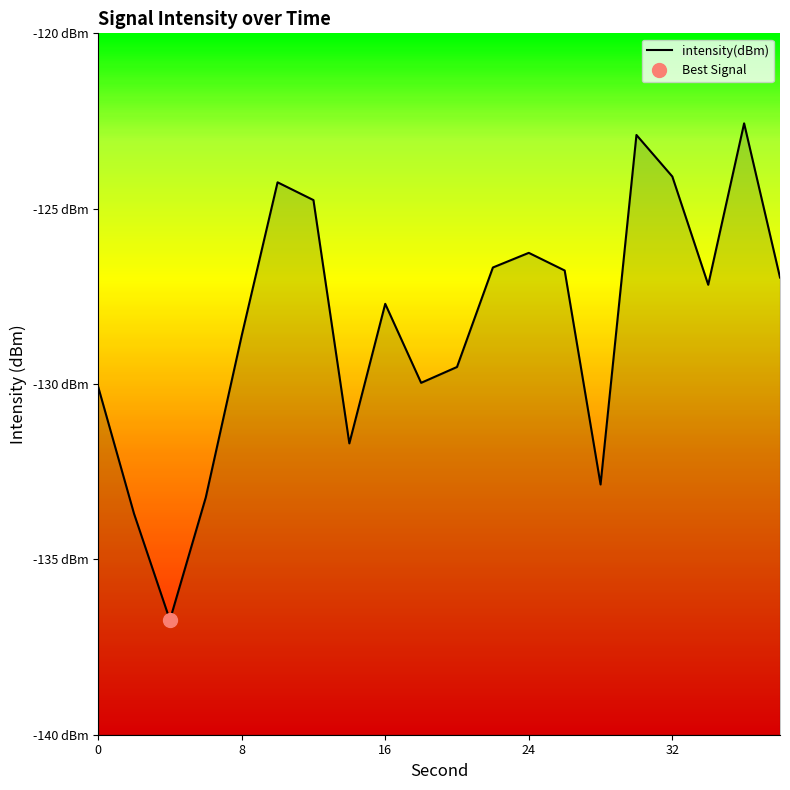

What is the value of the 7th point from the left?

-124.8